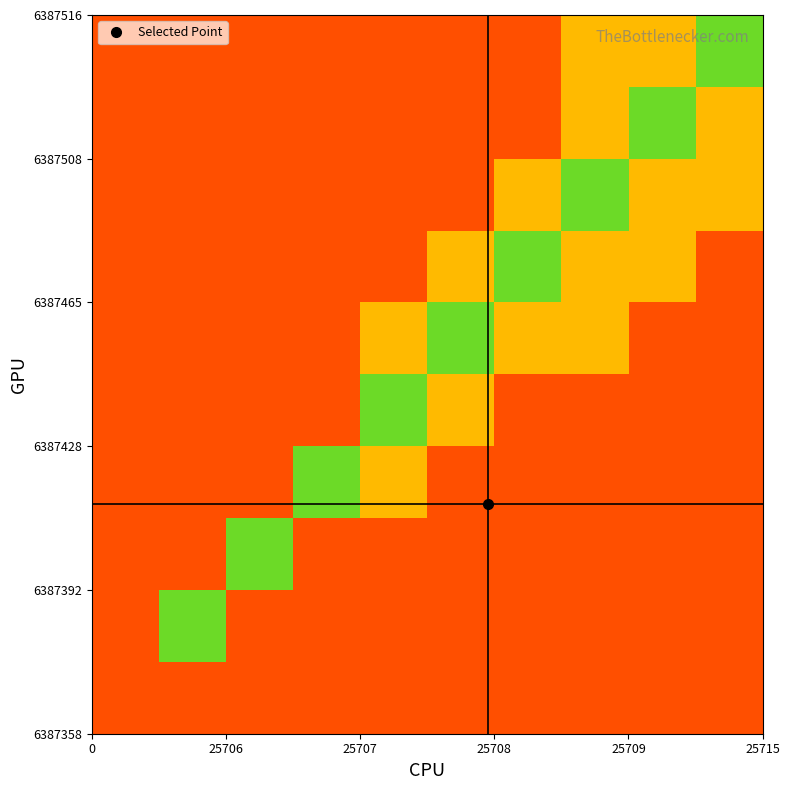

At how many categories does at least one series exceed 0?

10